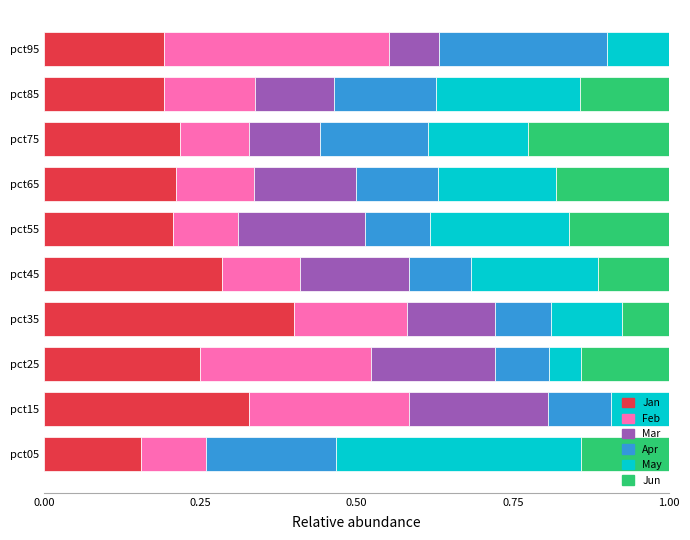

Which category has the highest value in the Jan series?

pct35